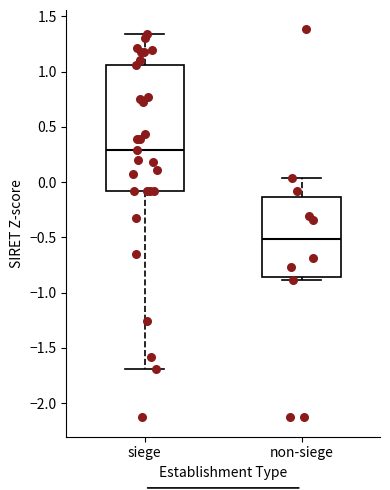

Comparing the boxes themselves (not the whiskers), which one is the tallest?

siege